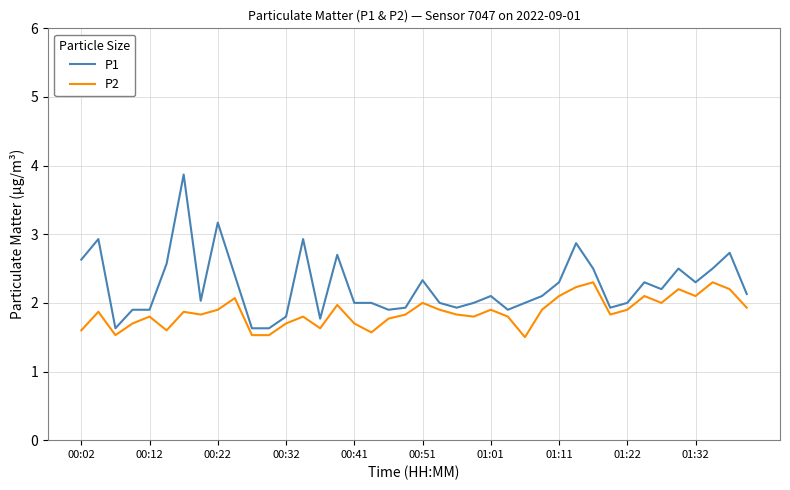

Is this an area chart (filled region under the line)?

No